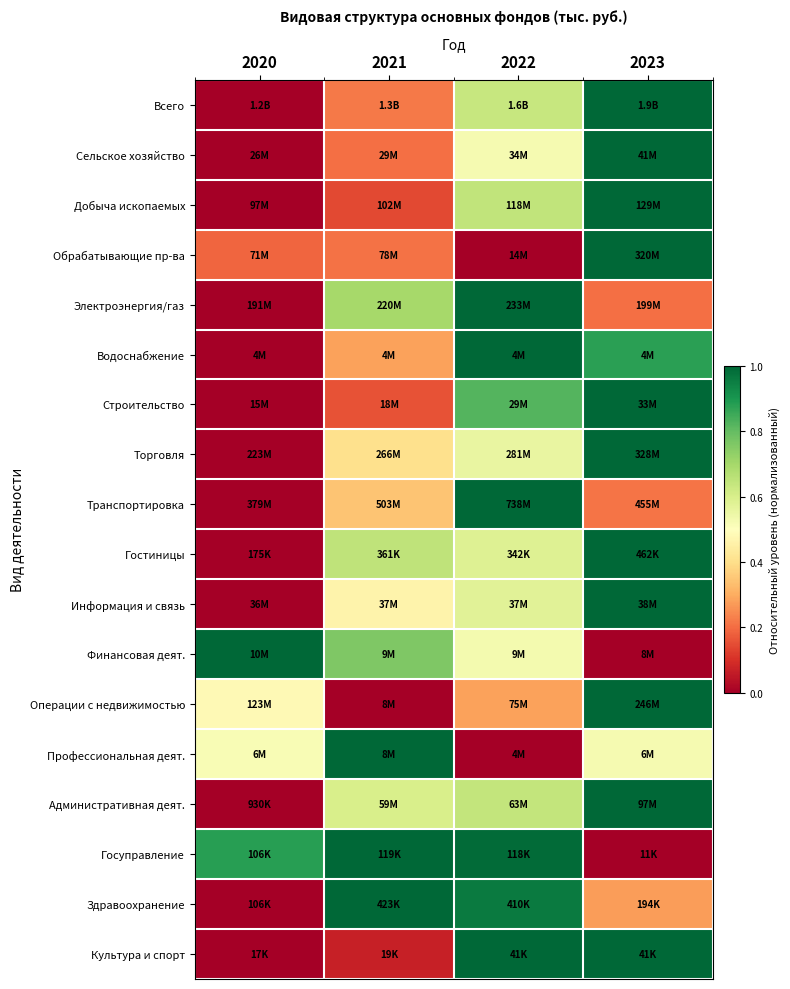

Count the number of data series in this chart.

18